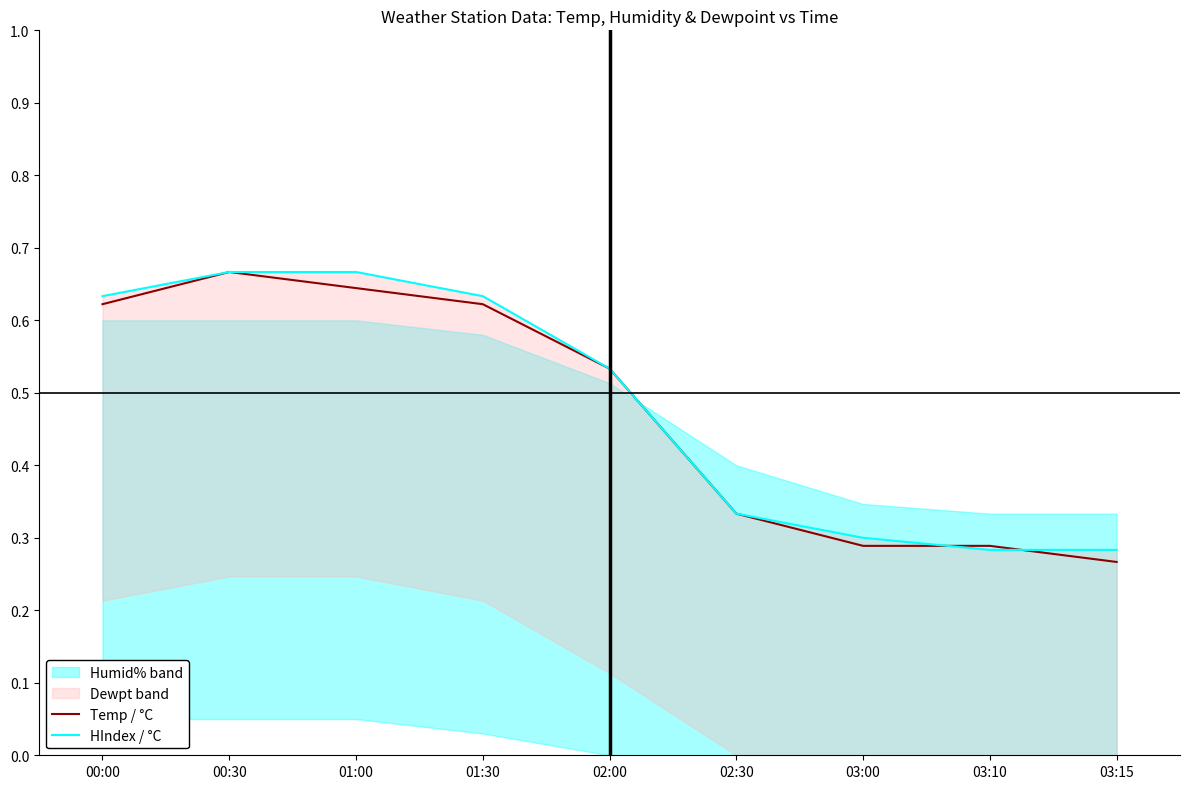

True or false: HIndex / °C has a value of 0.7 at 00:30.

True